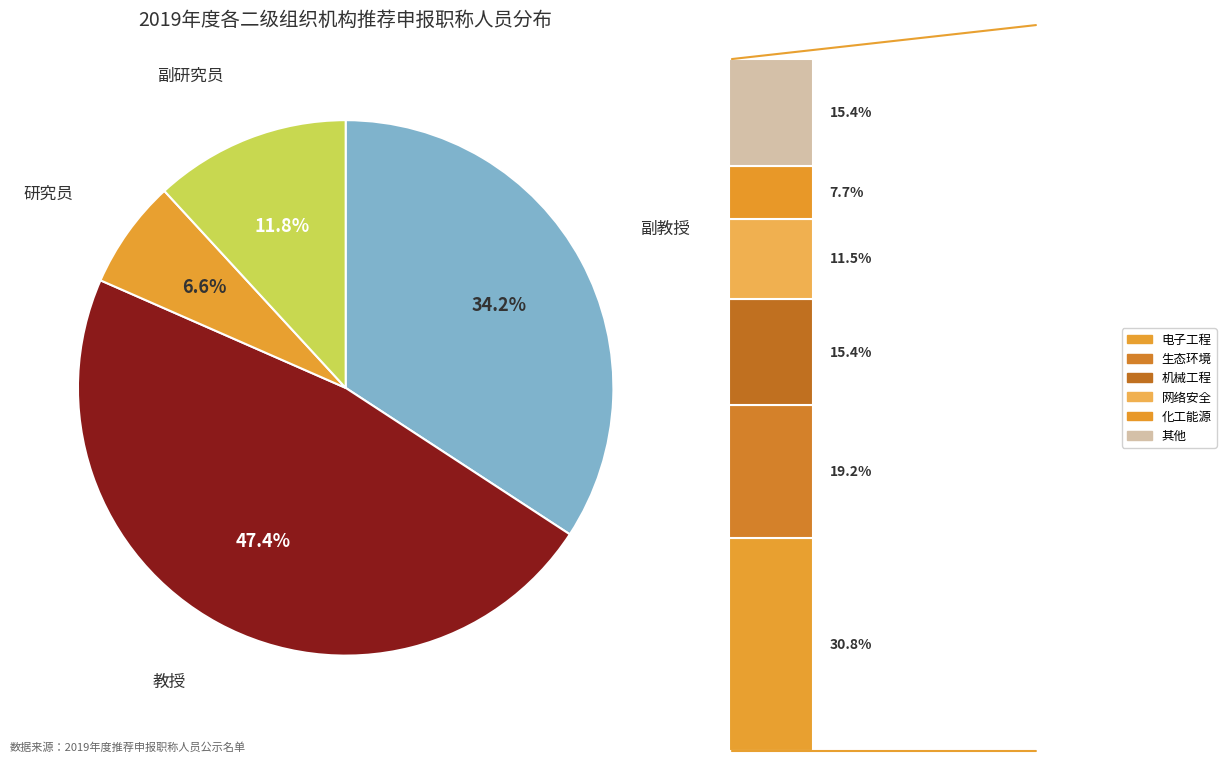

What is the ratio of the value at 教授 to the value at 副教授?

1.4